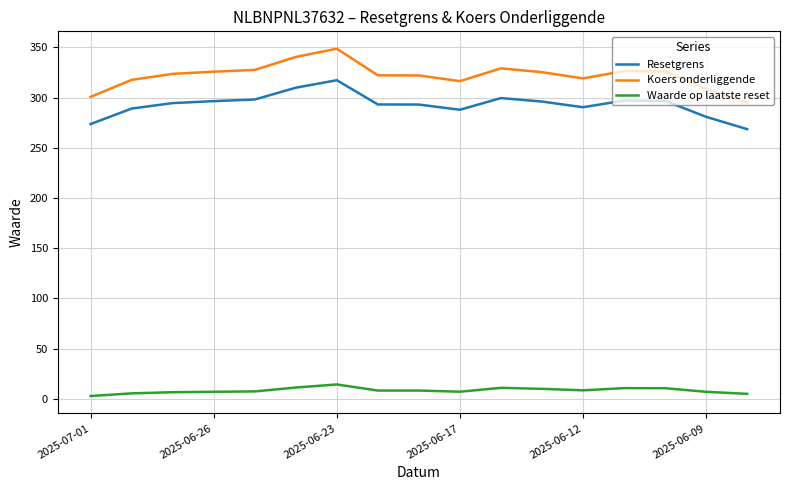

True or false: Resetgrens and Waarde op laatste reset cross at least once.

False